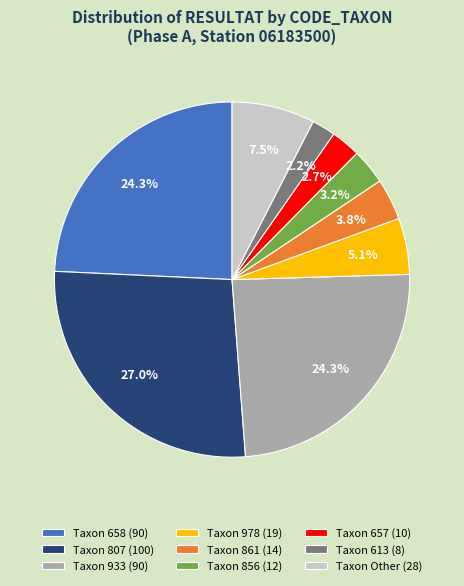

Is there a majority slice in this chart?

No